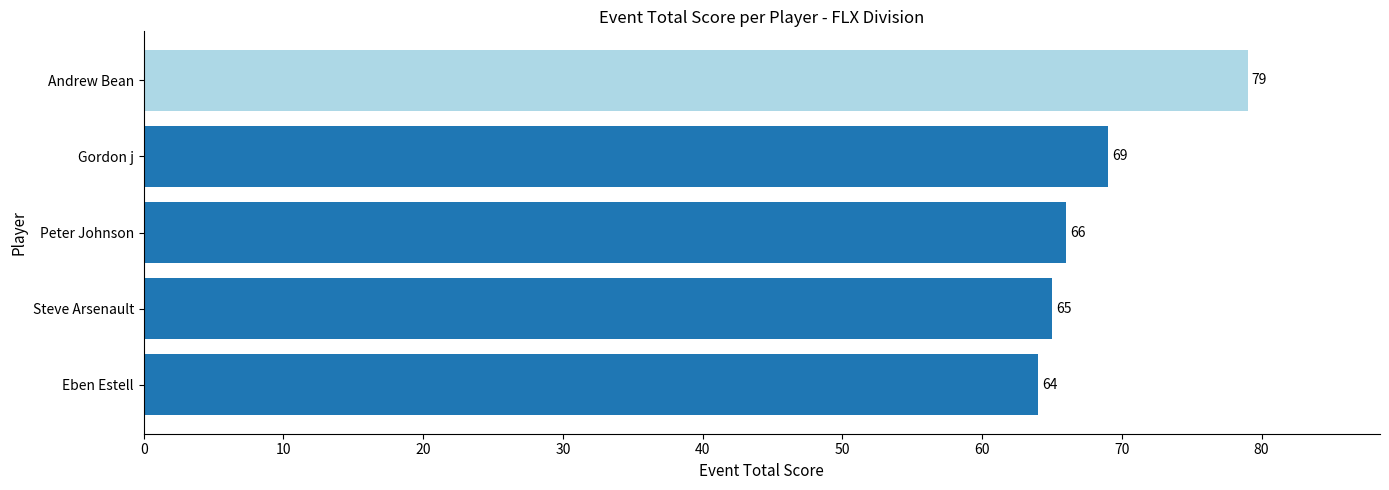

Where is the data nearest to the value 71?

Gordon j